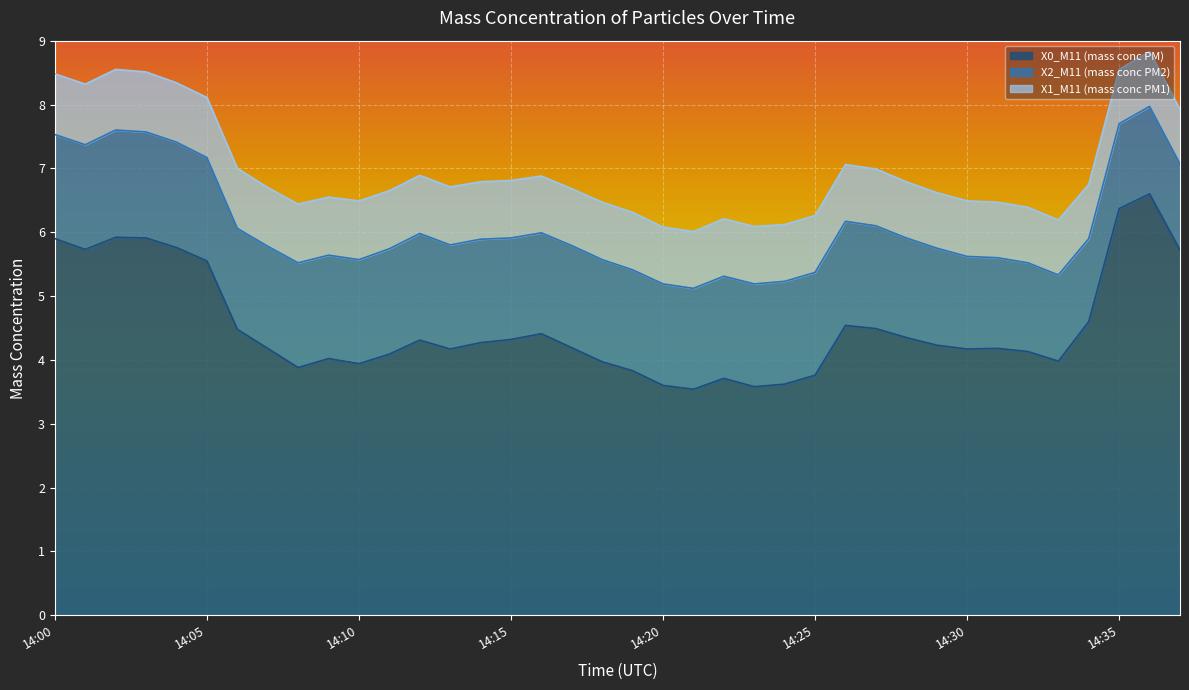

What is the maximum value for X1_M11 (mass conc PM1)?

0.9